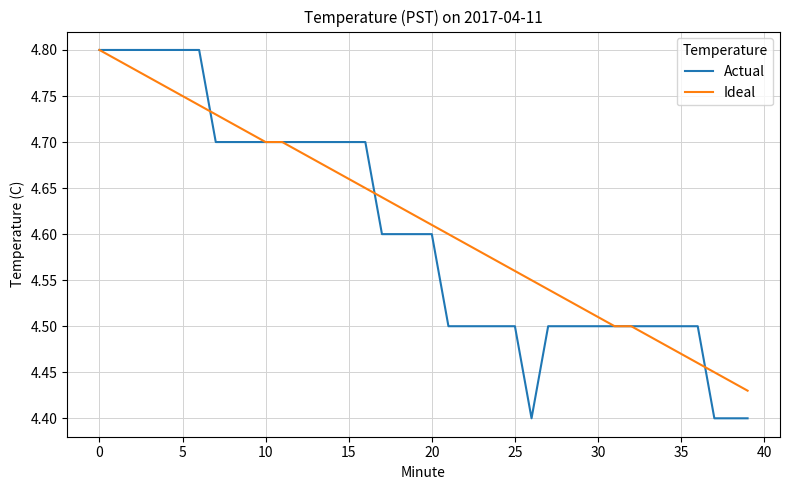

True or false: Actual and Ideal cross at least once.

True